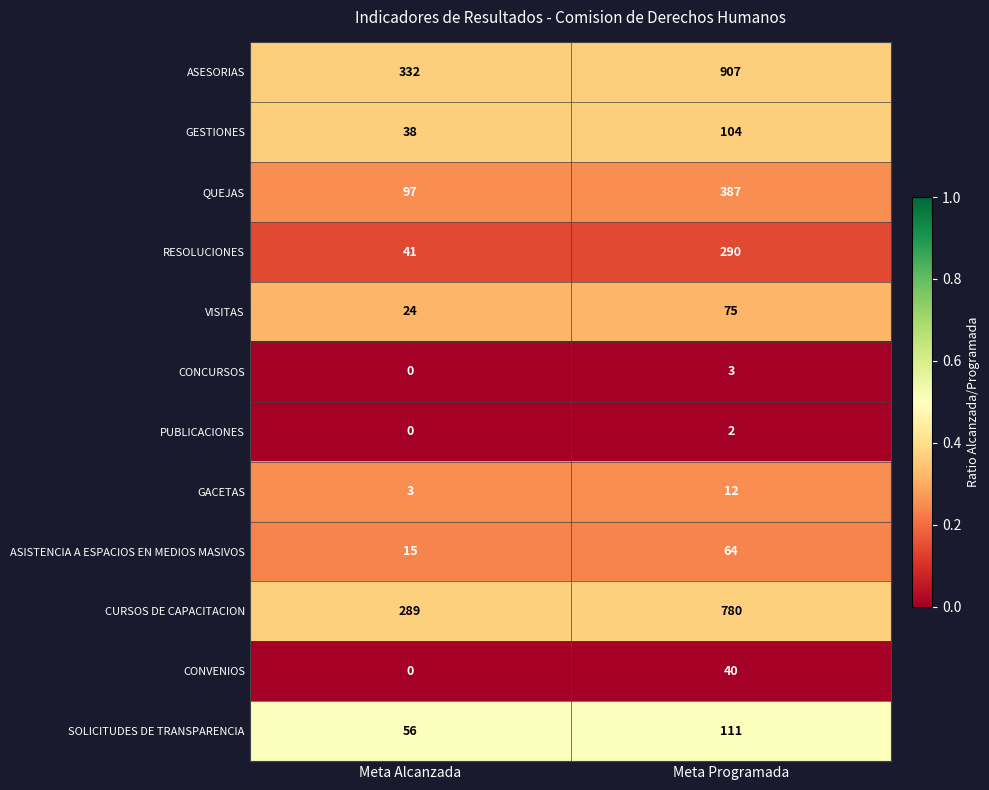

What is the spread (max minus min) of values at Meta Alcanzada?

332